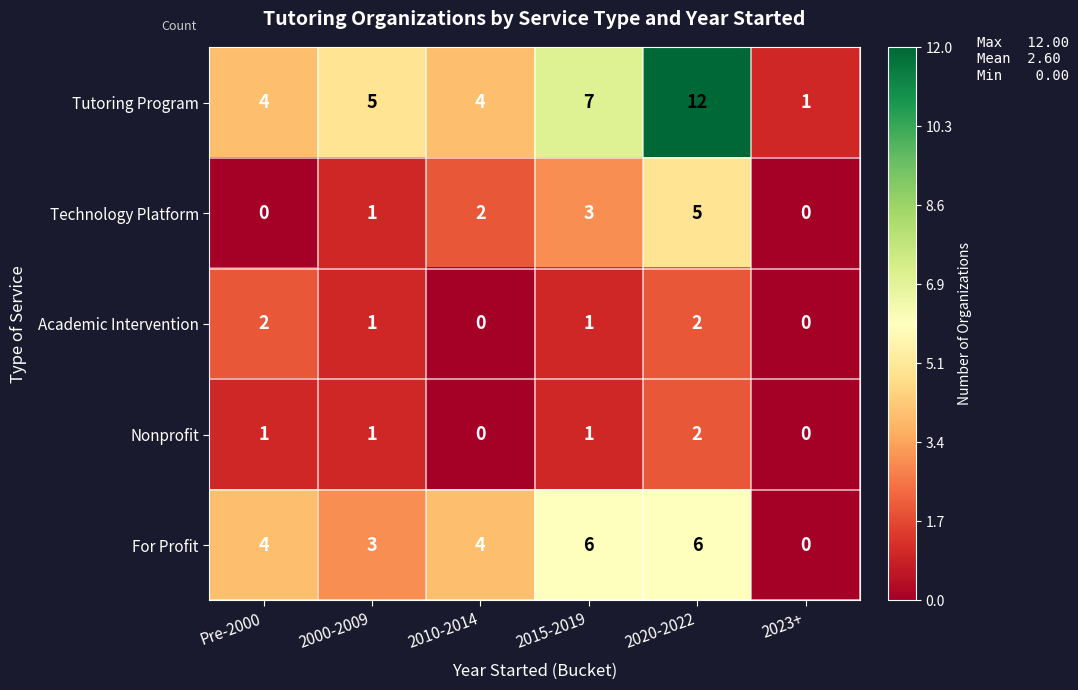

At which category is the sum across all series the highest?

2020-2022